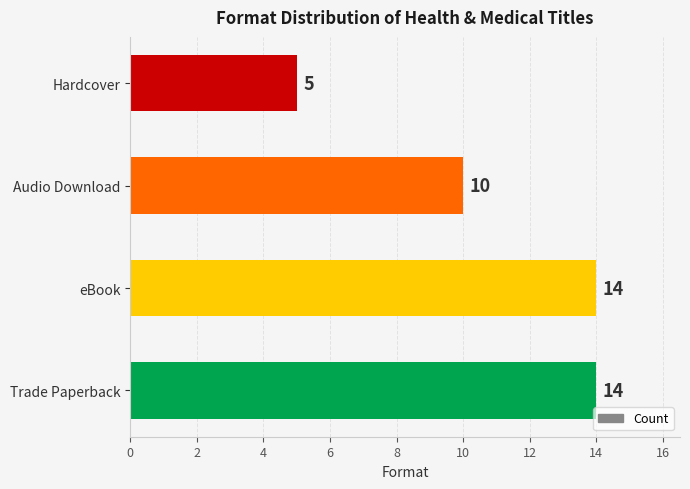

At which label is the value closest to 9?

Audio Download